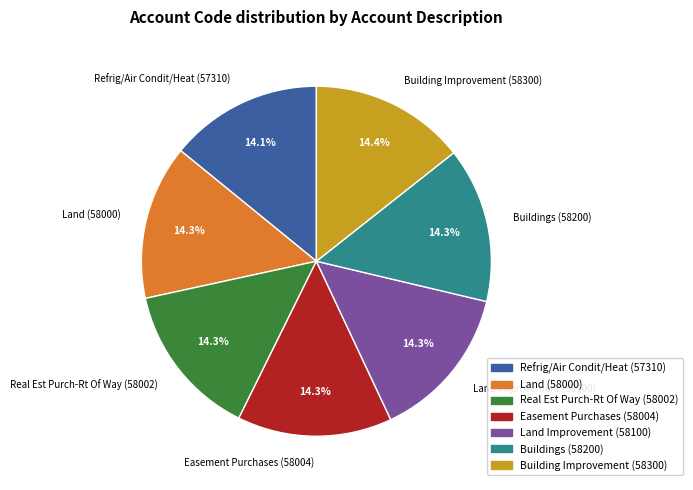

To the nearest percent, what percentage of the pie is Building Improvement?

14%